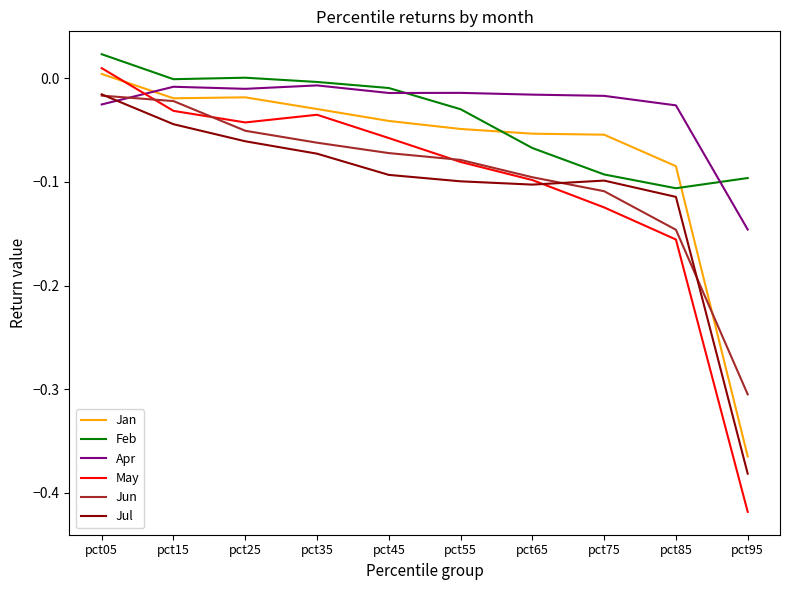

Where is May nearest to the value 0?

pct05